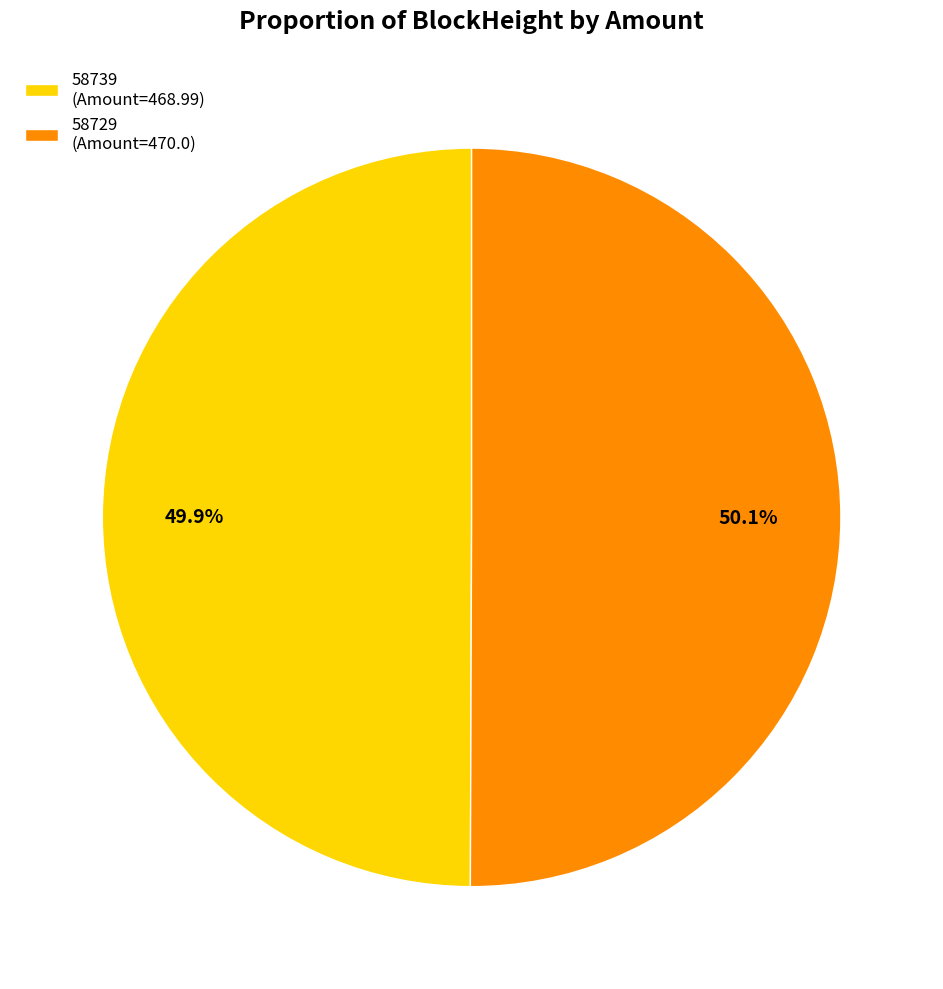

Combined, do 58729 (Amount=470.0) and 58739 (Amount=468.99) account for over 50%?

Yes